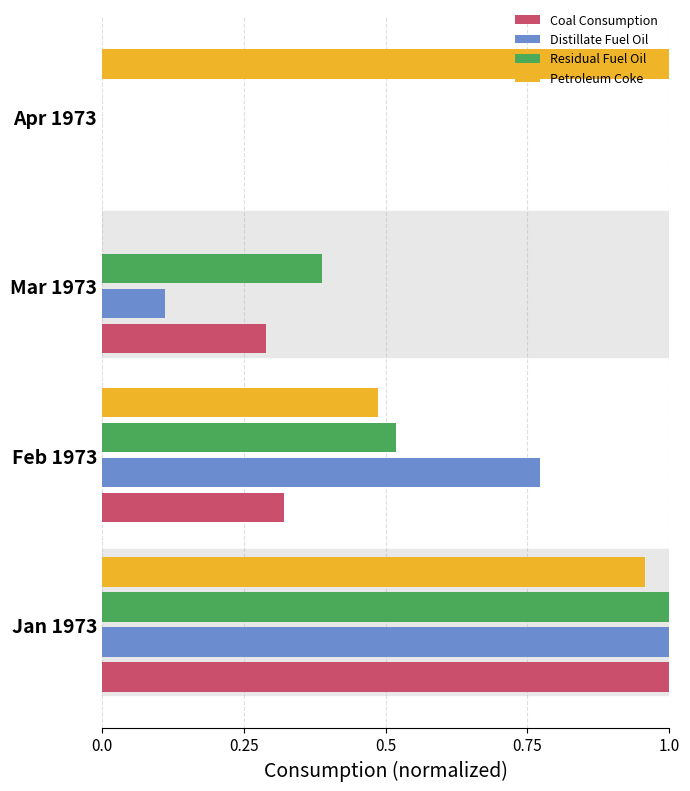

Which category has the highest value in the Coal Consumption series?

Jan 1973